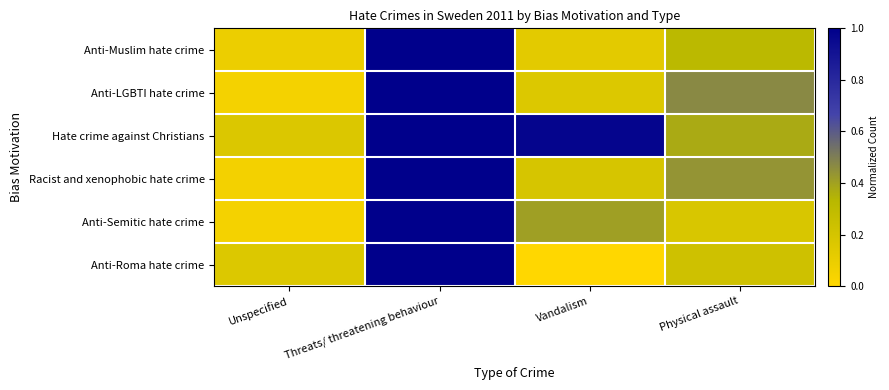

Rank the series at Threats/ threatening behaviour from highest to lowest value.

Anti-Muslim hate crime, Anti-LGBTI hate crime, Hate crime against Christians, Racist and xenophobic hate crime, Anti-Semitic hate crime, Anti-Roma hate crime